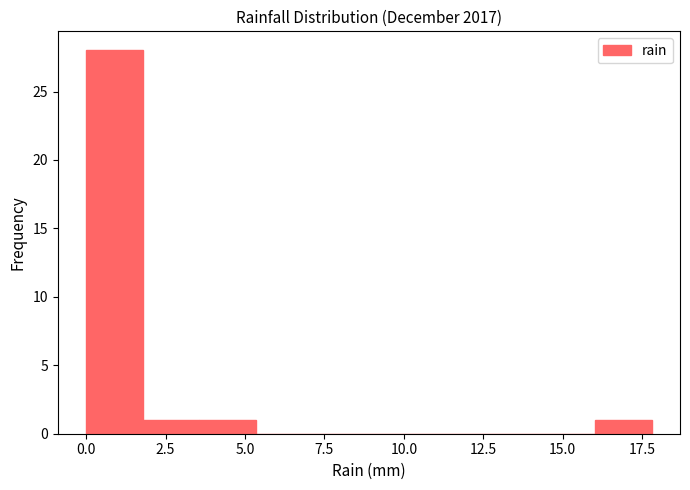

Read against the x-axis, roughly where is the centre of the tallest bar?

1.0